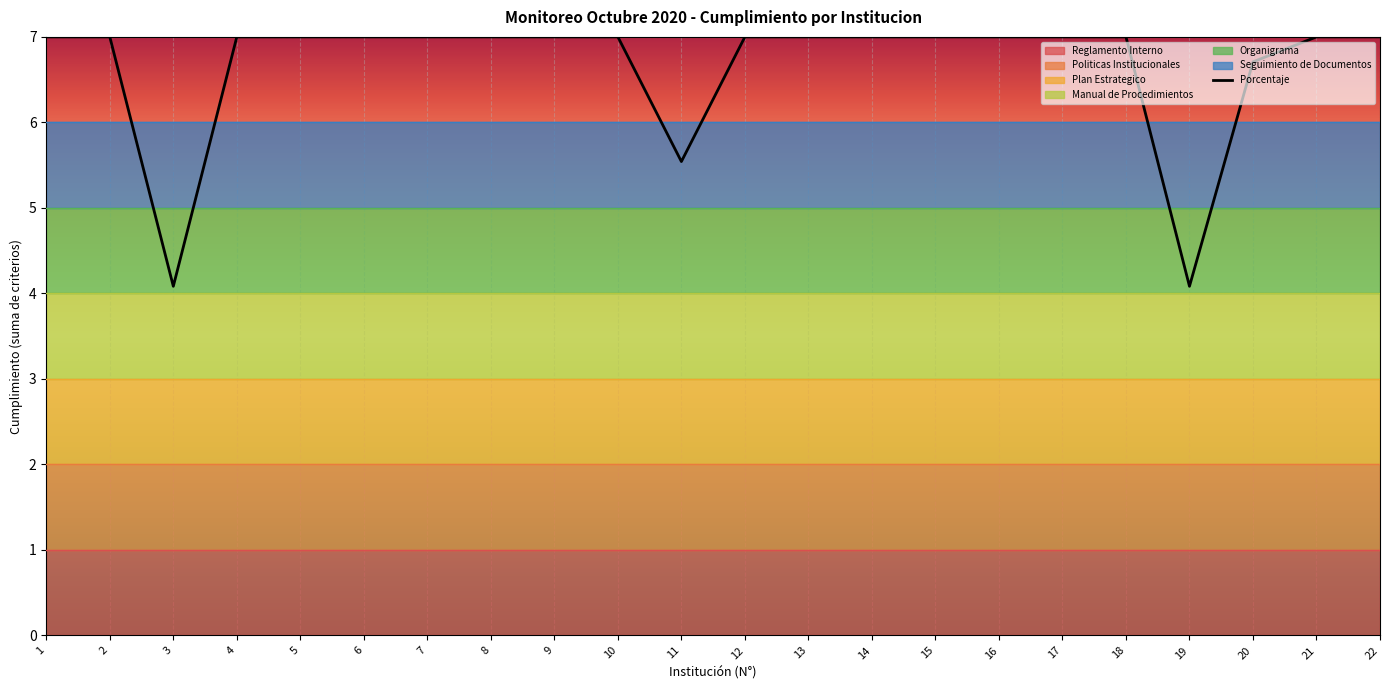

True or false: the data has more than 0 interior local peaks.

False